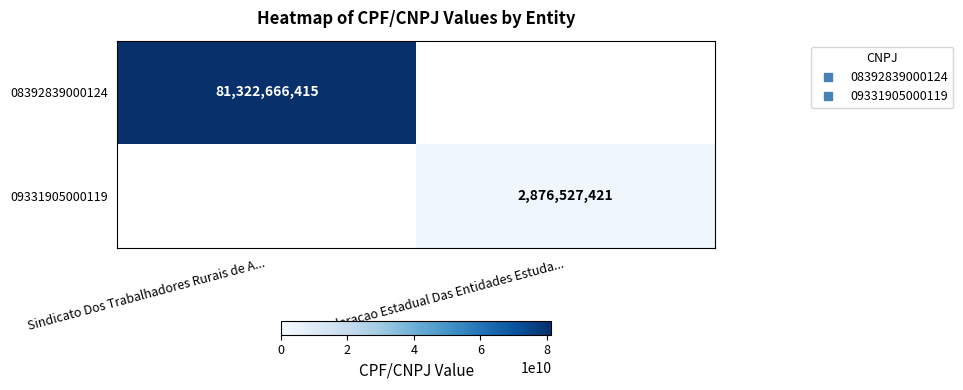

Count the number of data series in this chart.

2